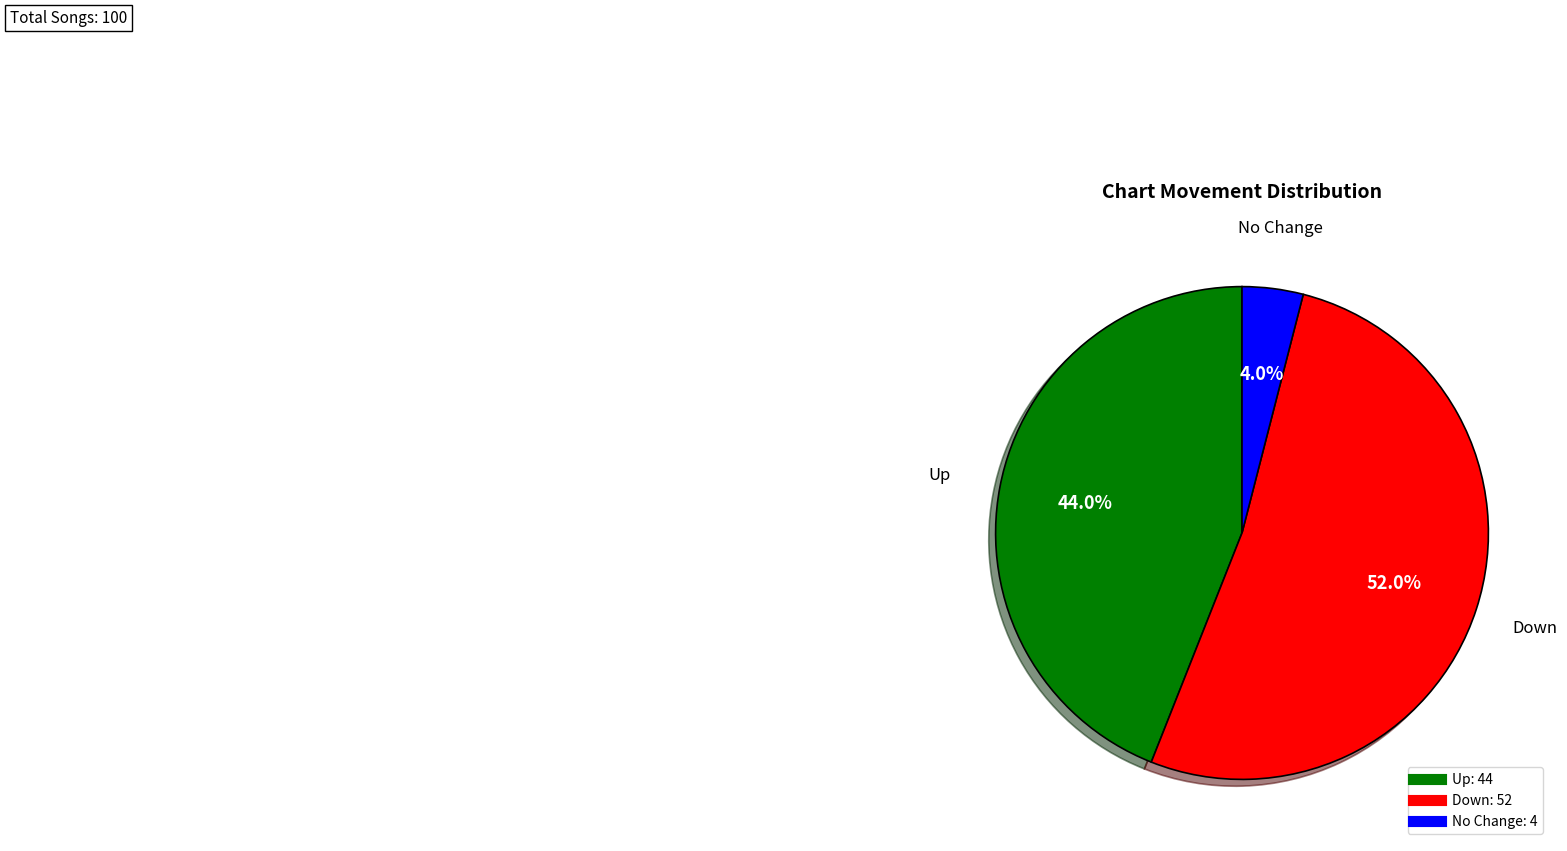

Does any single category account for the majority?

Yes